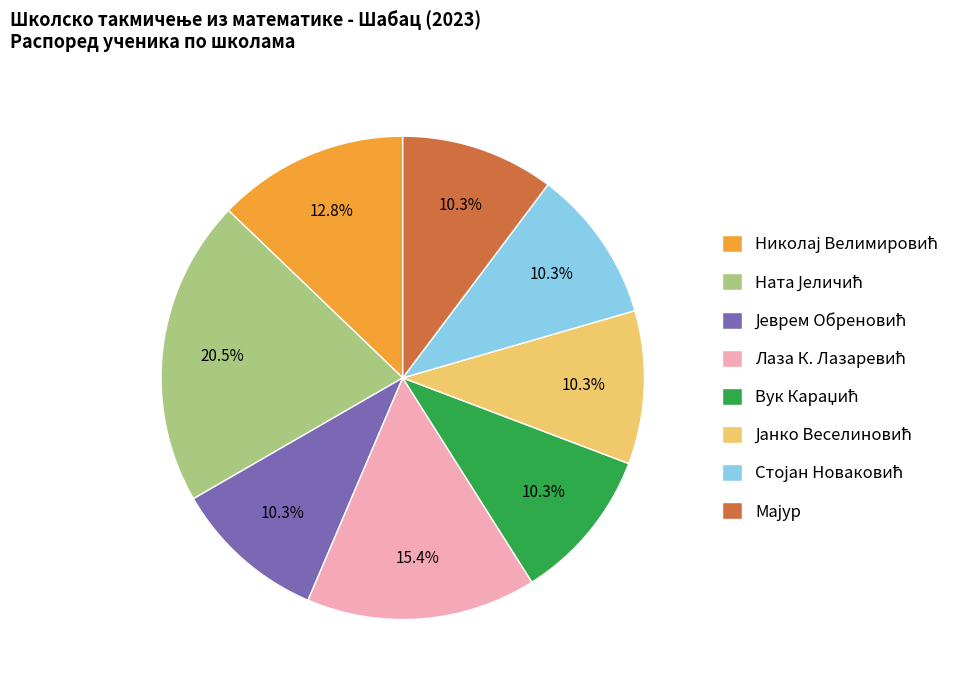

Is there any slice that represents more than half of the pie?

No